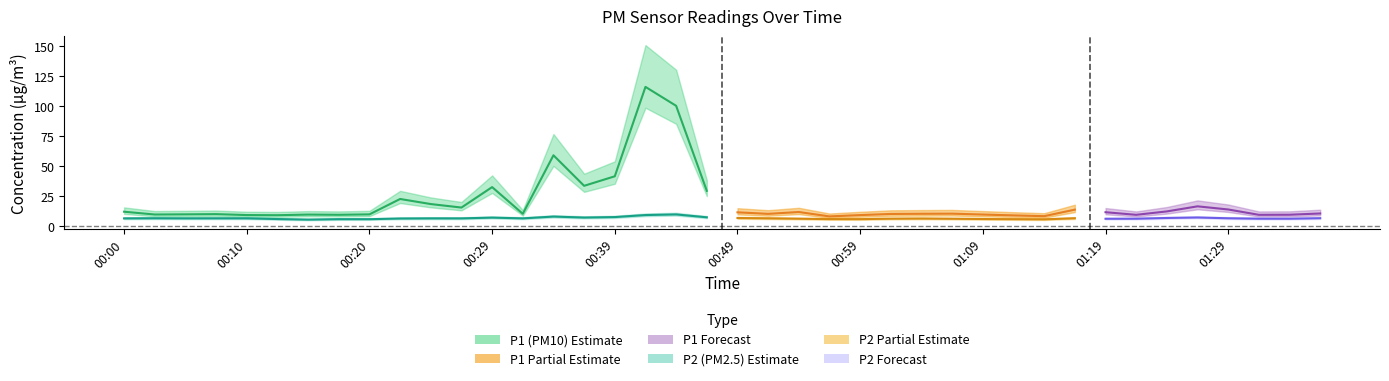

How many interior local peaks does the P1 series have?

10